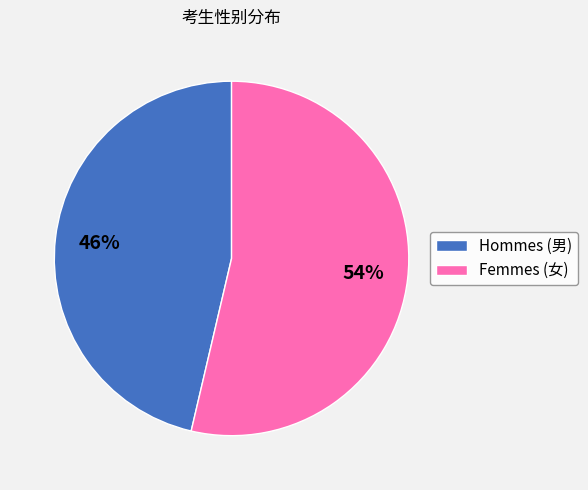

True or false: Femmes (女) accounts for 41% of the total.

False